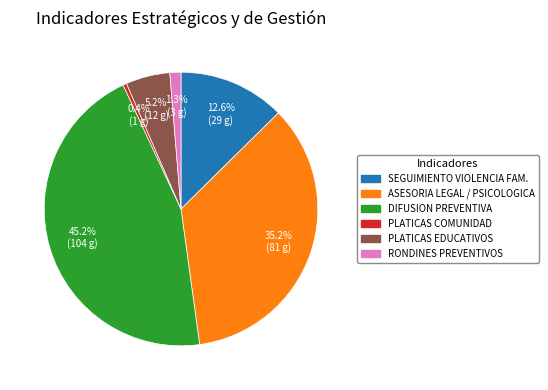

Is there a majority slice in this chart?

No